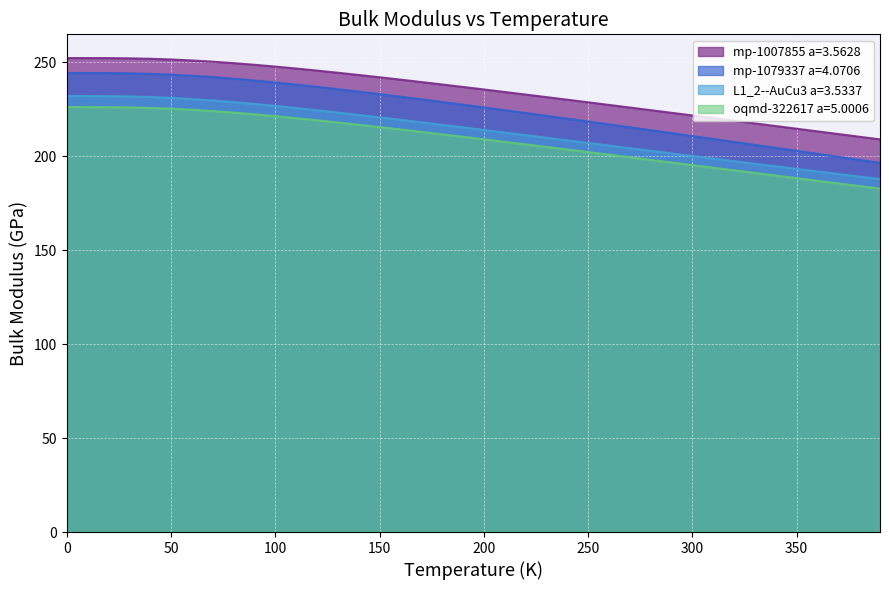

What is the average value of the L1_2--AuCu3 a=3.5337 series?

213.4